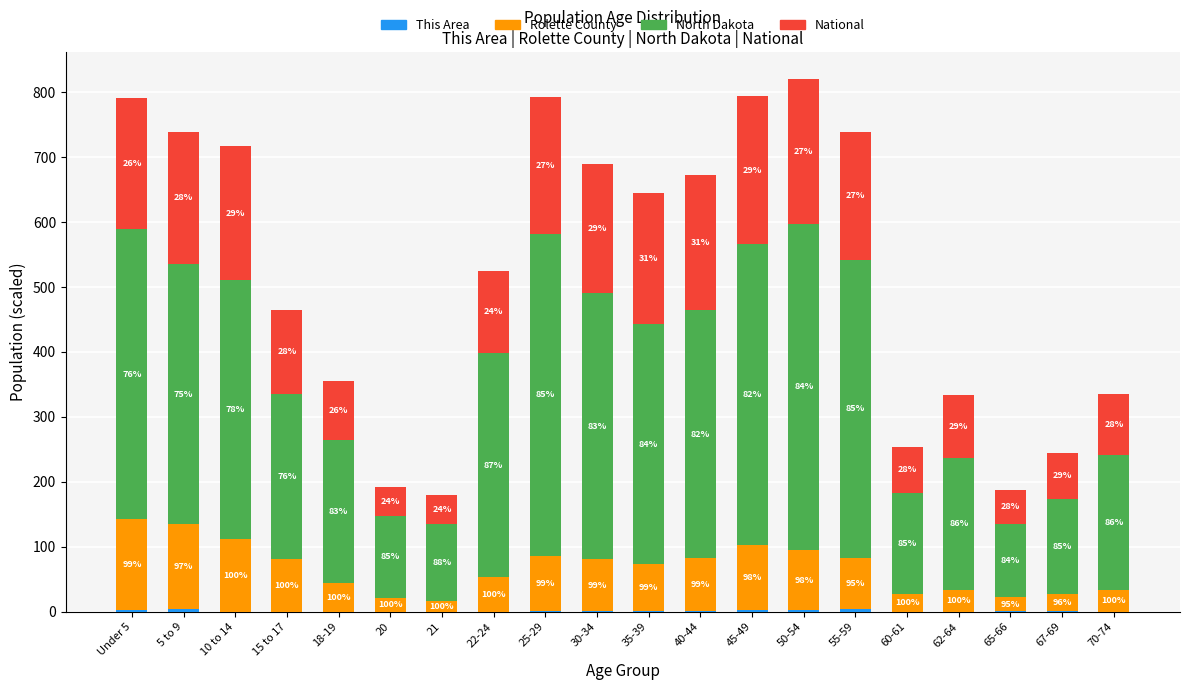

Are the bars horizontal?

No